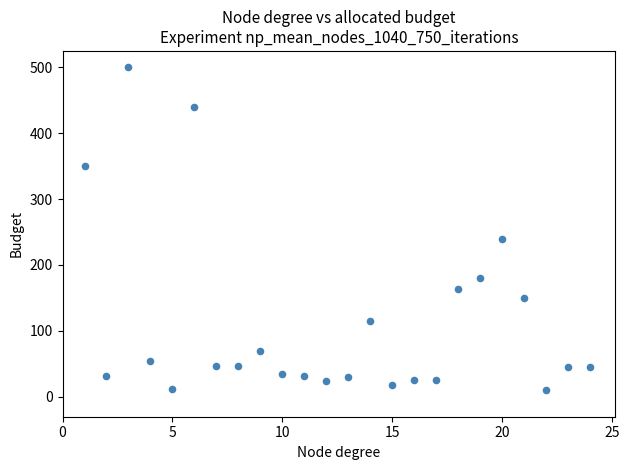

What is the range of X values (max minus min)?

23.0